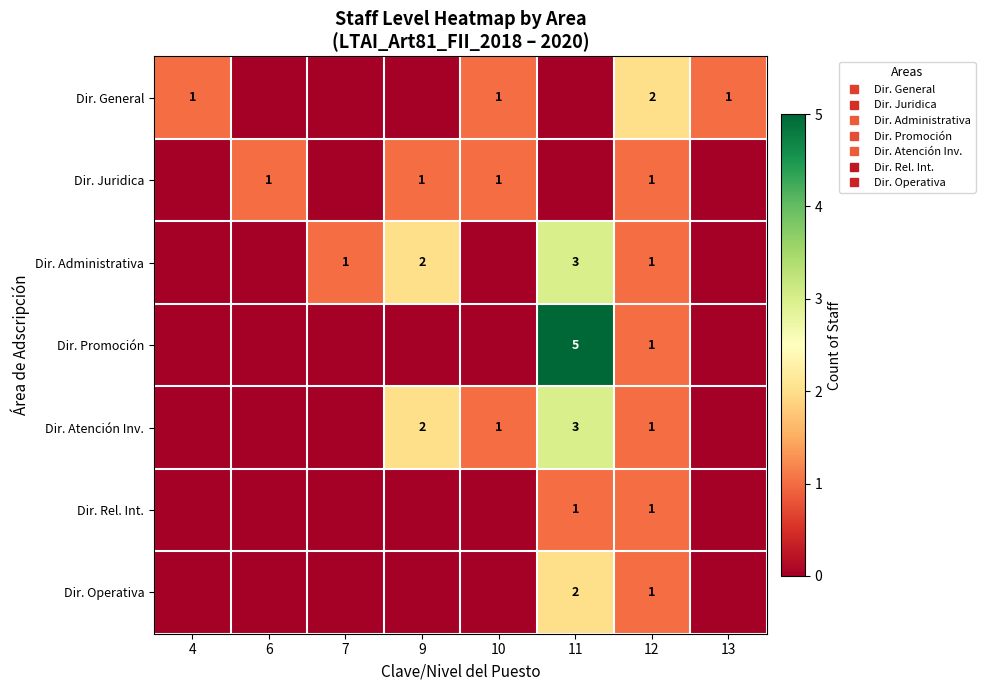

Where is Dir. Operativa nearest to the value 1?

12